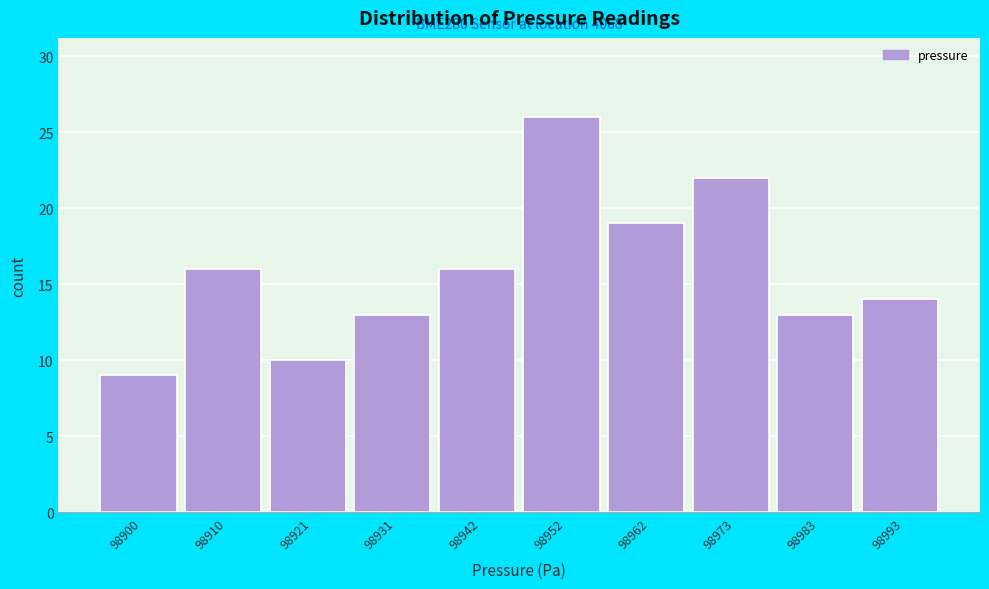

Which range on the x-axis has the tallest bar?

98948 to 98958